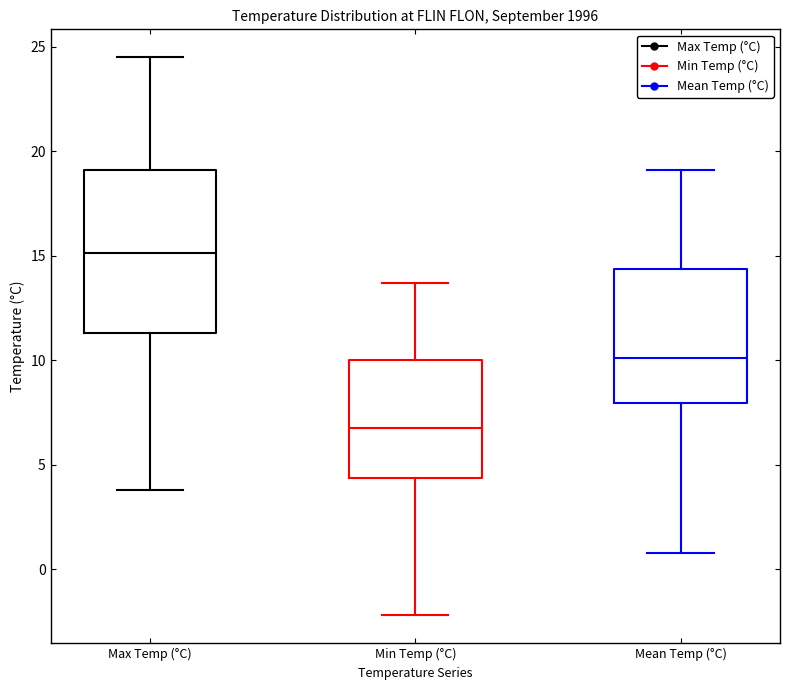

Where does the upper whisker of the box for Max Temp (°C) end on the y-axis? The values are not printed on the chart, so give them approximately, as read against the axis.

24.5